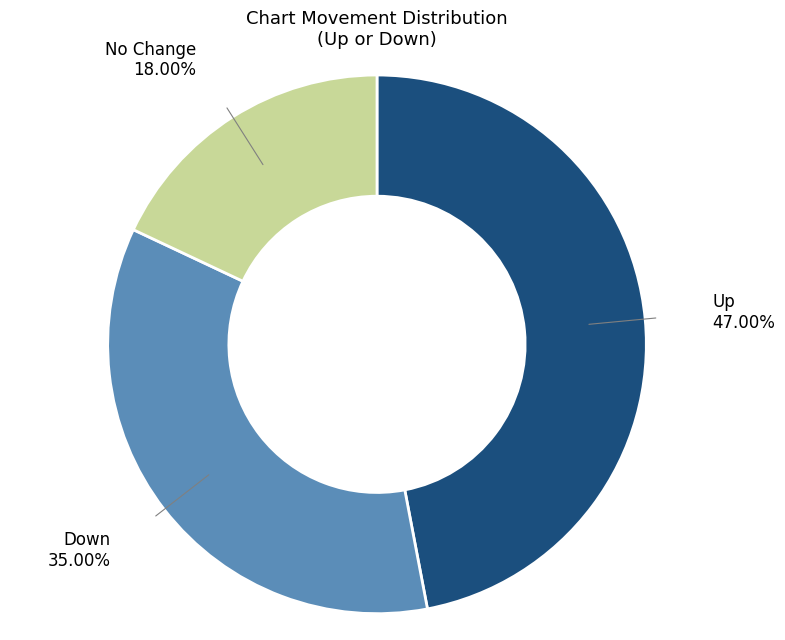

Is there a majority slice in this chart?

No